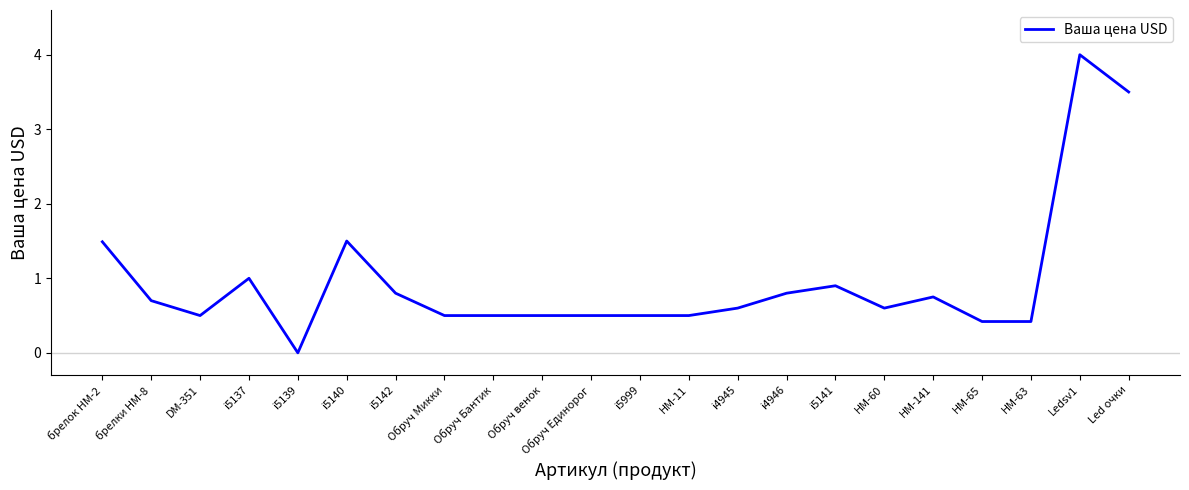

Does the chart have visible grid lines?

No